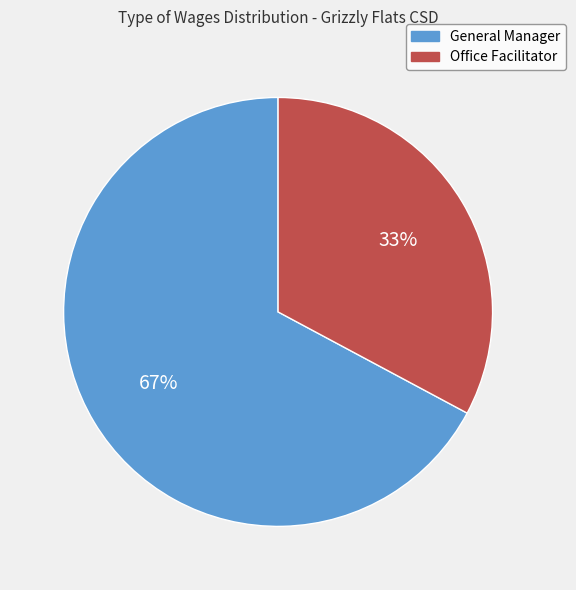

Combined, do Office Facilitator and General Manager account for over 50%?

Yes